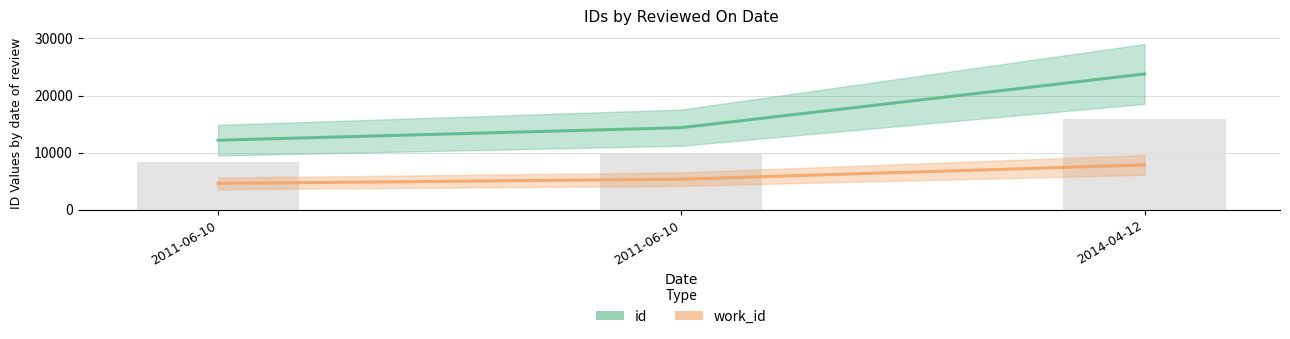

What is the sum of all work_id values?

17856